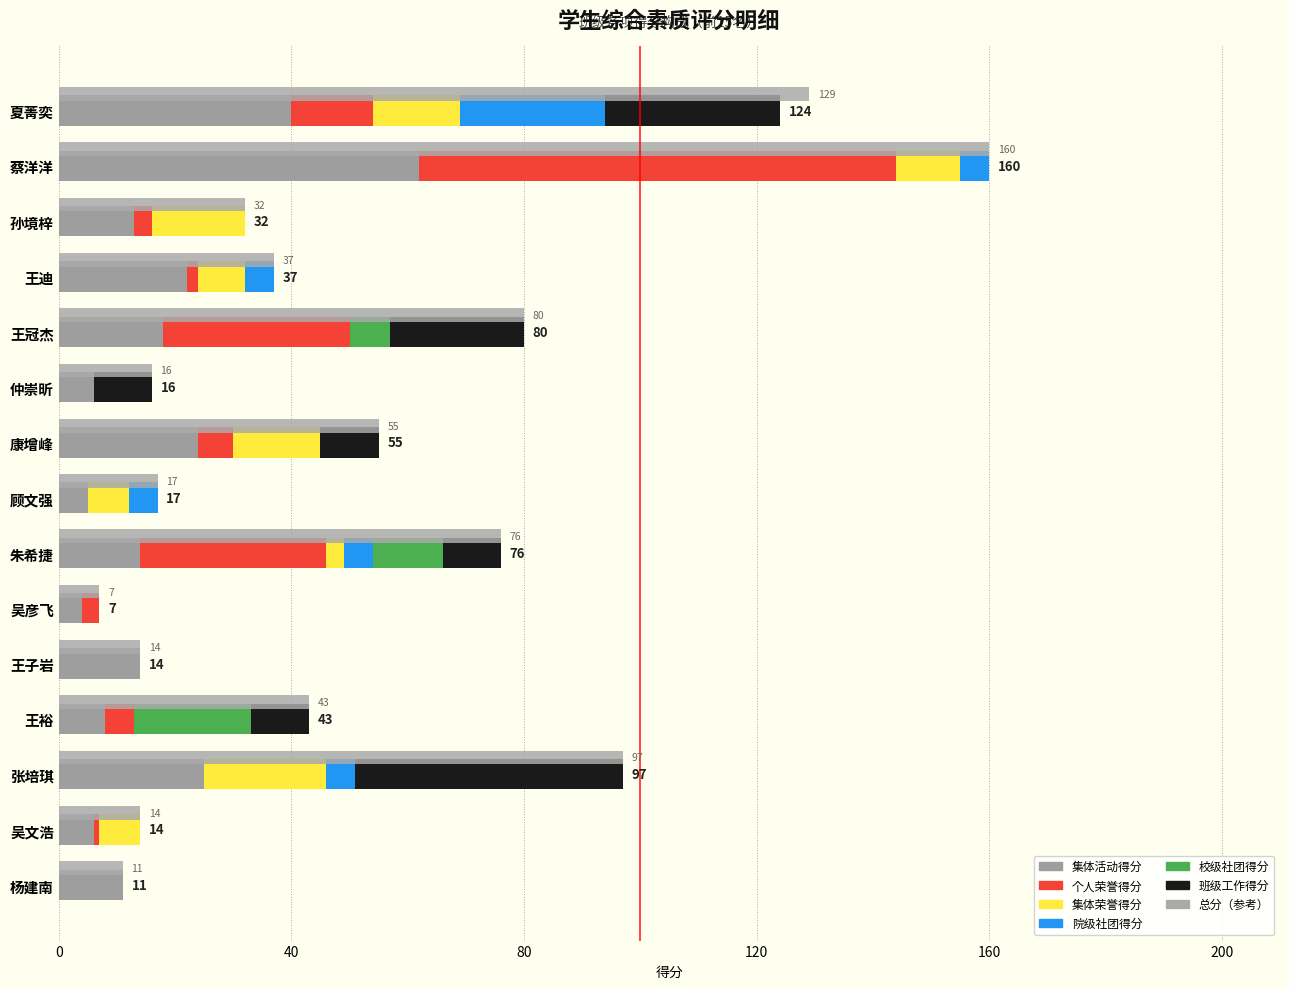

What is the total value across all series at 杨建南?

11